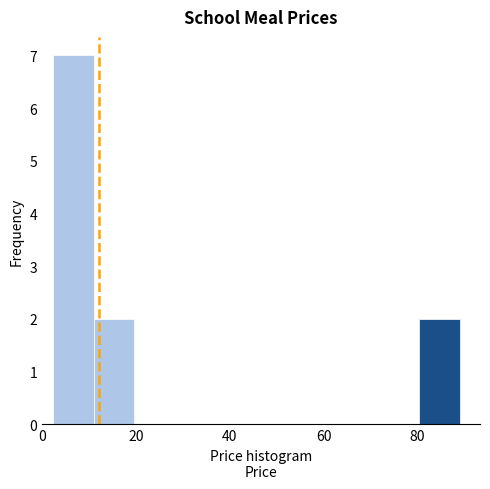

Which range on the x-axis has the tallest bar?

2 to 10